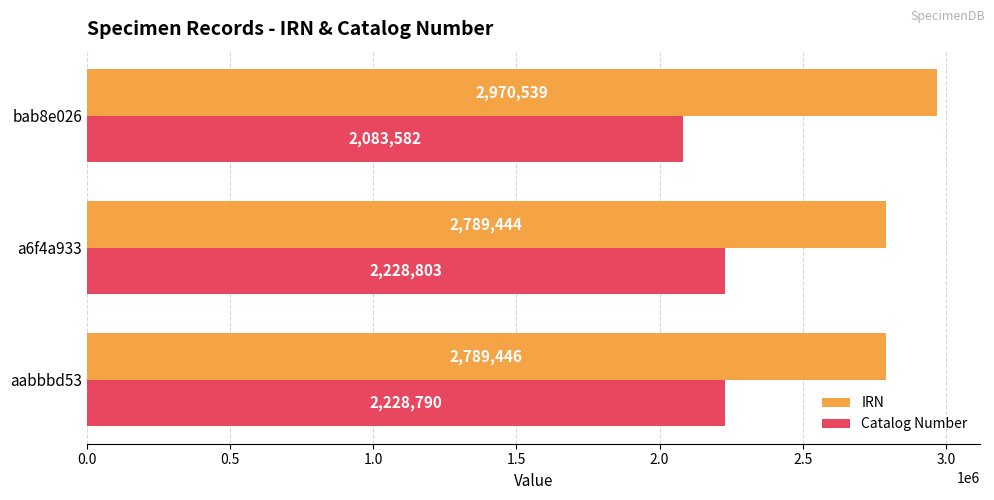

What is the lowest value of the IRN series?

2789444